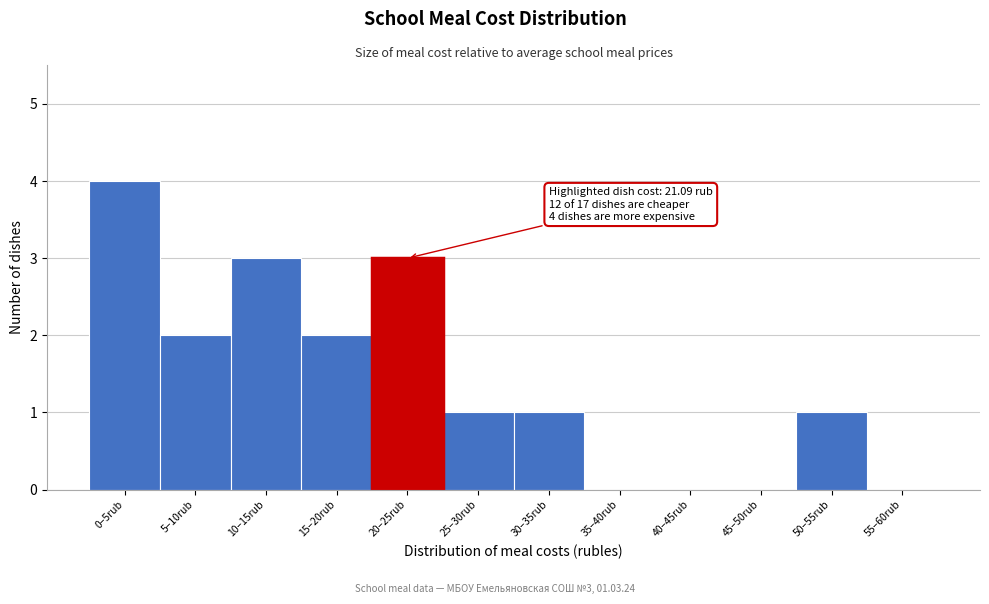

Reading left to right, list all the values displayed in this chart.

0–5rub=4	5–10rub=2	10–15rub=3	15–20rub=2	20–25rub=3	25–30rub=1	30–35rub=1	35–40rub=0	40–45rub=0	45–50rub=0	50–55rub=1	55–60rub=0